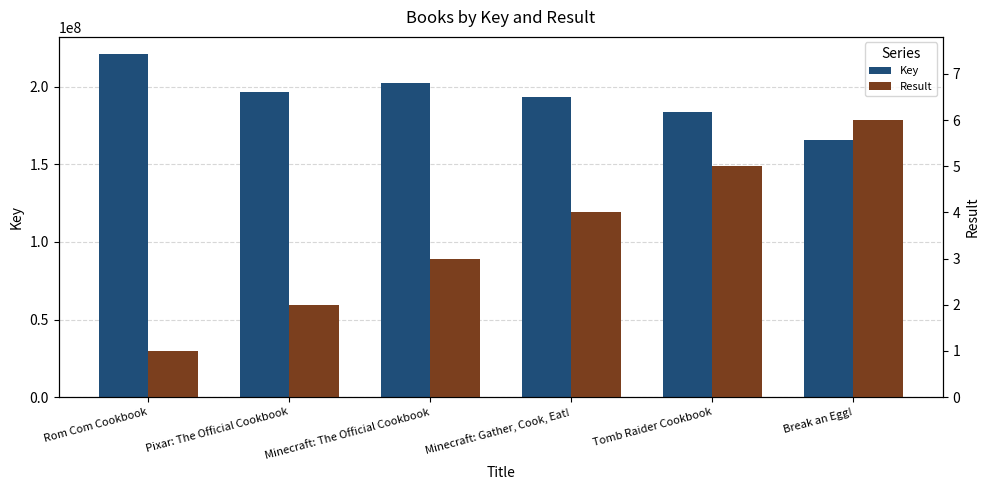

The value of Result at Pixar: The Official Cookbook is 3. True or false?

False